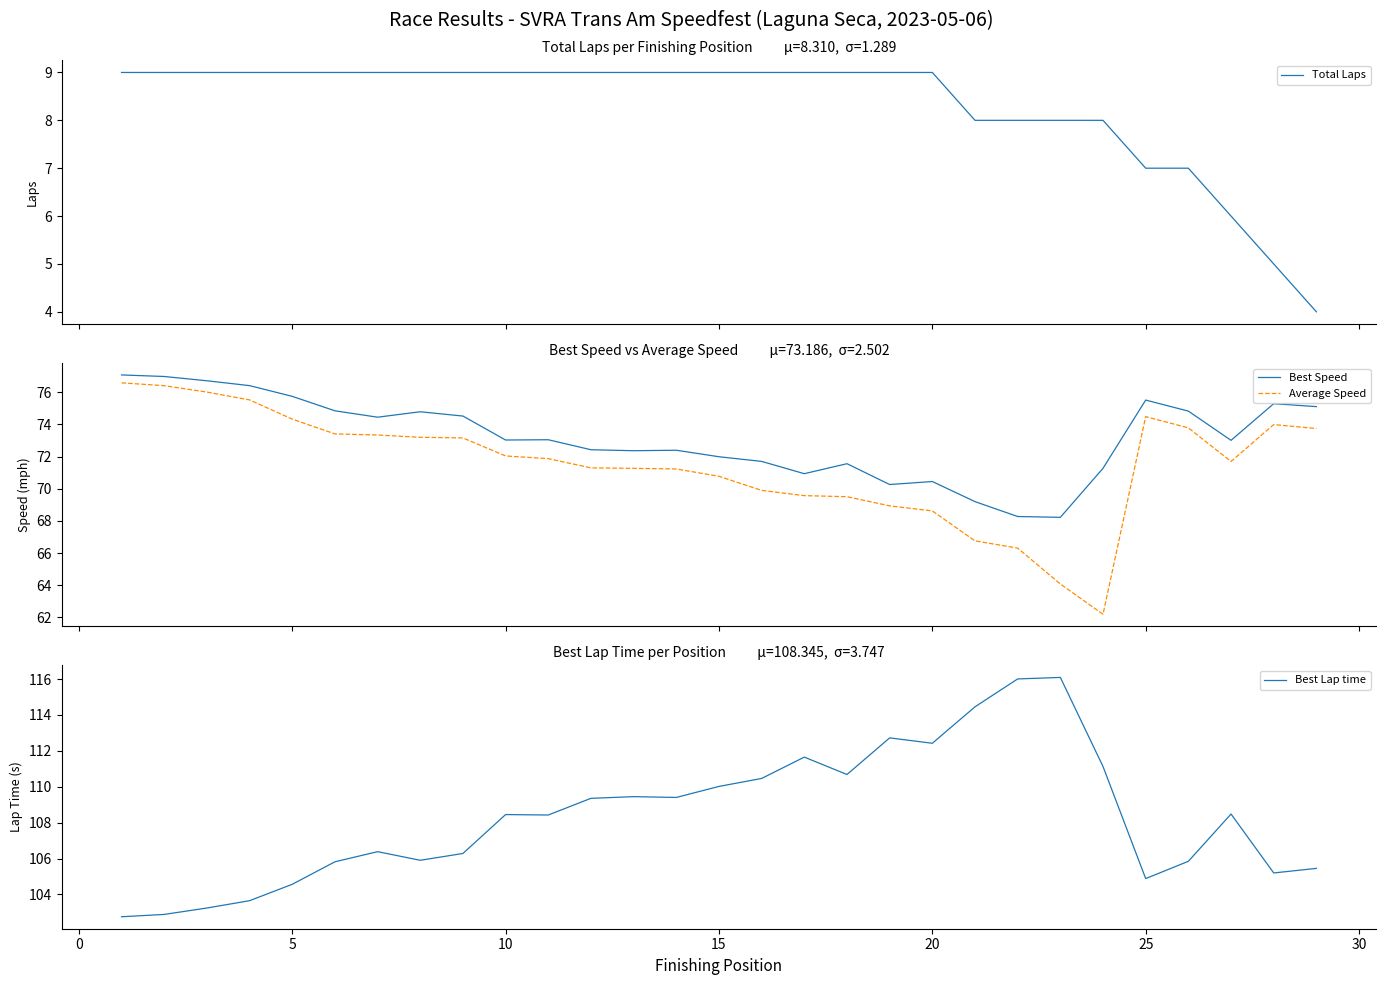

True or false: Best Speed and Average Speed intersect in this chart.

False